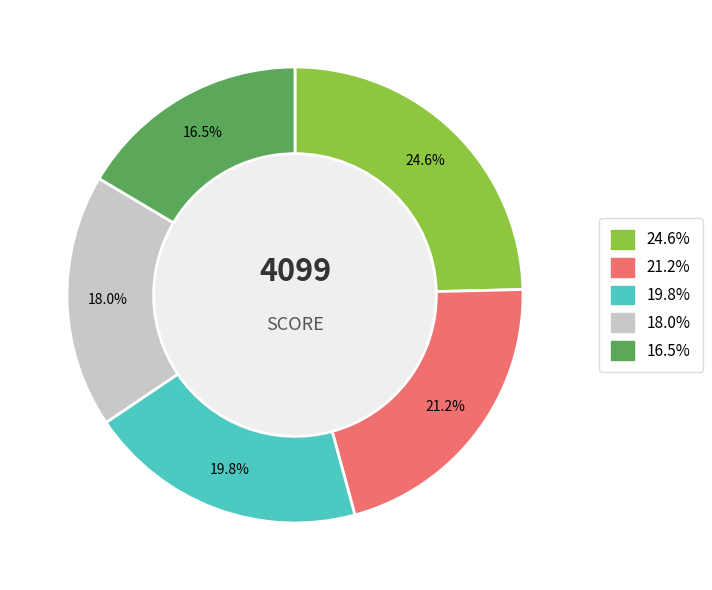

Is there a majority slice in this chart?

No